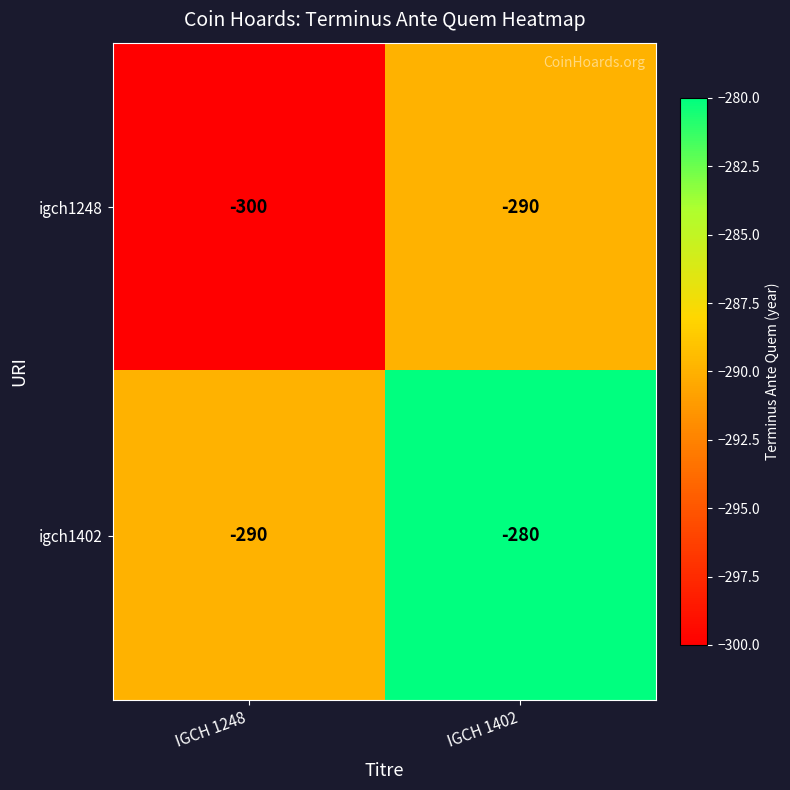

What is the difference between the highest and lowest values at IGCH 1248?

10